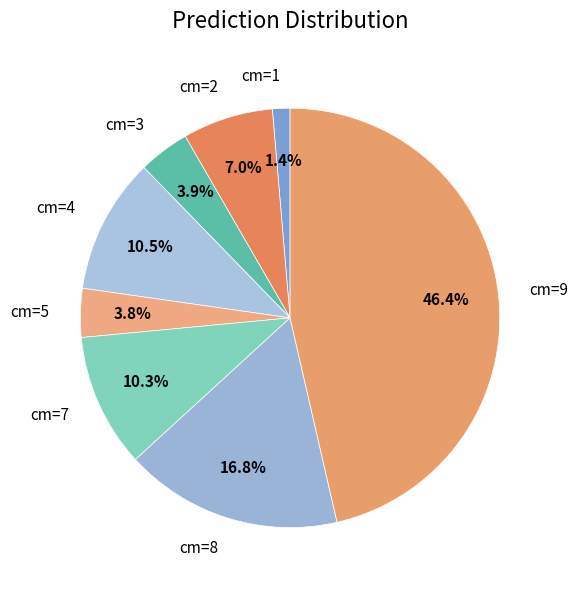

Is cm=3 the majority of the pie?

No